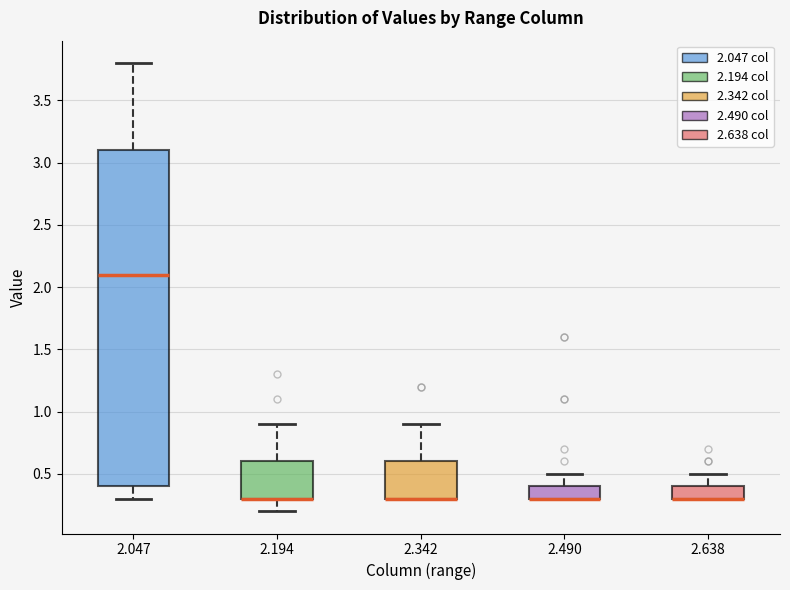

Reading left to right, transcribe this box plot: for each box, give where its median line is, the range the box spans, and where its two whiskers end, as read against the y-axis. The values are not printed on the chart, so give them approximately, as read against the axis.

2.047: median 2.1, box 0.4 to 3.1, whiskers 0.3 to 3.8
2.194: median 0.3 (drawn on the box's lower edge), box 0.3 to 0.6, whiskers 0.2 to 0.9
2.342: median 0.3 (drawn on the box's lower edge), box 0.3 to 0.6, whiskers 0.3 to 0.9
2.490: median 0.3 (drawn on the box's lower edge), box 0.3 to 0.4, whiskers 0.3 to 0.5
2.638: median 0.3 (drawn on the box's lower edge), box 0.3 to 0.4, whiskers 0.3 to 0.5